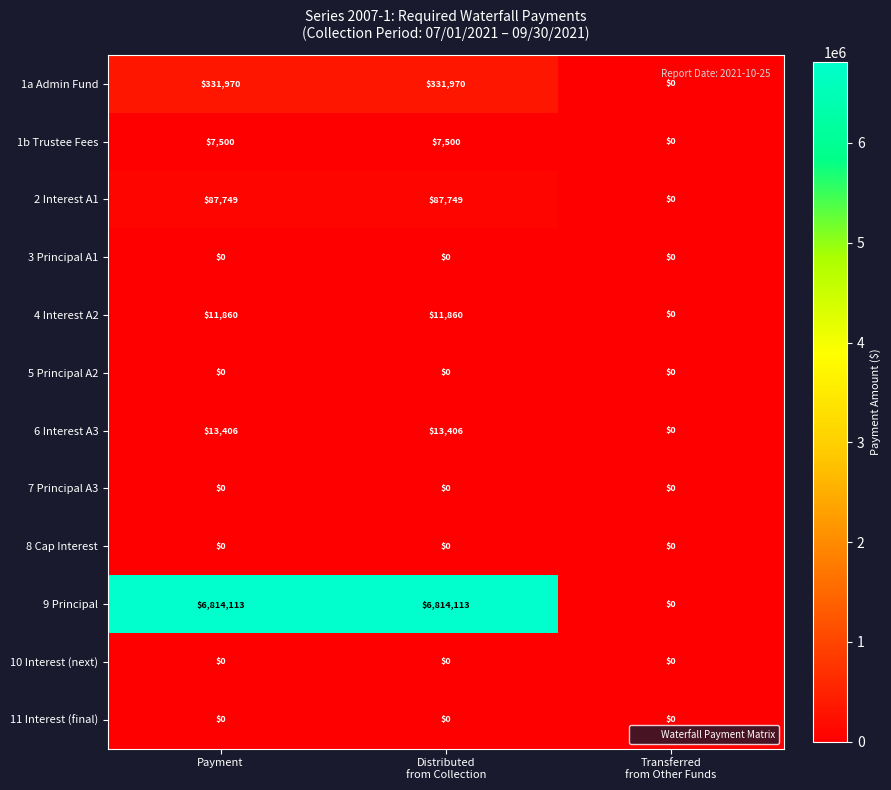

How many categories are shown in the chart?

3